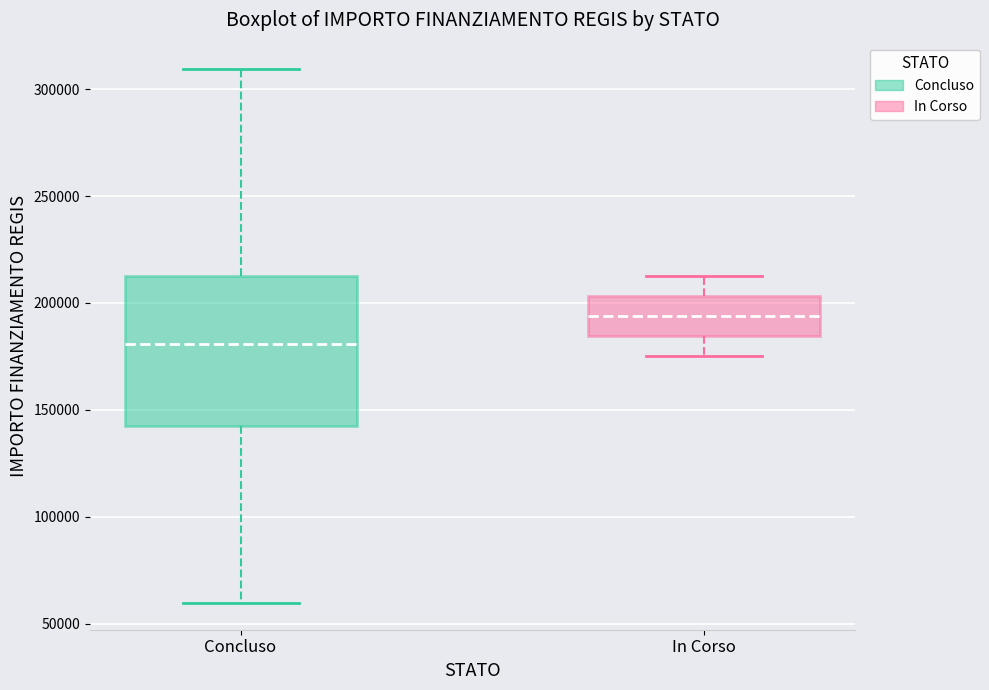

Where does the upper whisker of the box for Concluso end on the y-axis? The values are not printed on the chart, so give them approximately, as read against the axis.

310000